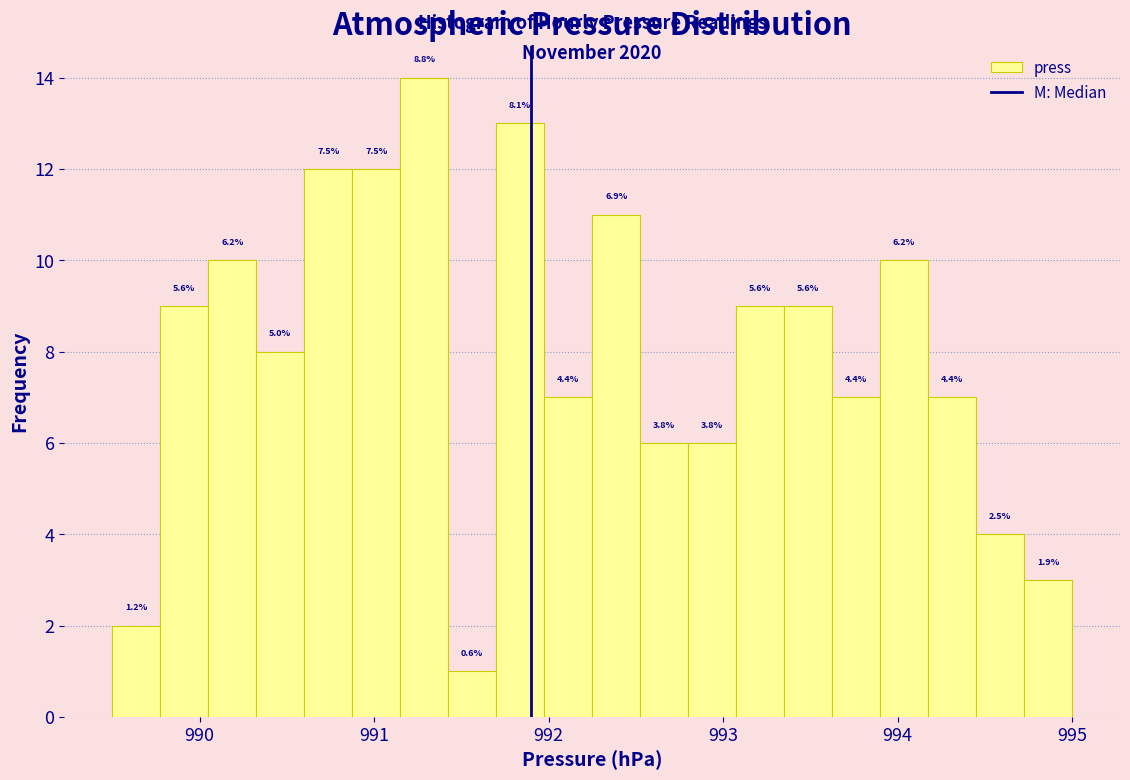

Read against the x-axis, roughly where is the centre of the tallest bar?

991.3